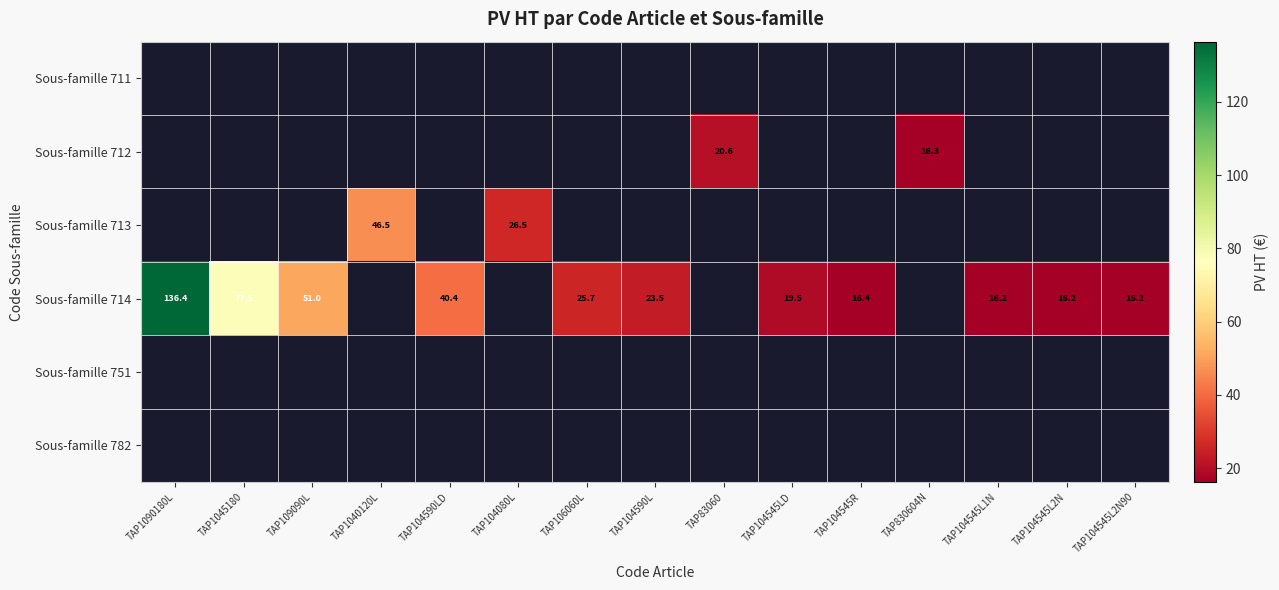

True or false: Sous-famille 713 has a value of 26.5 at TAP104080L.

True